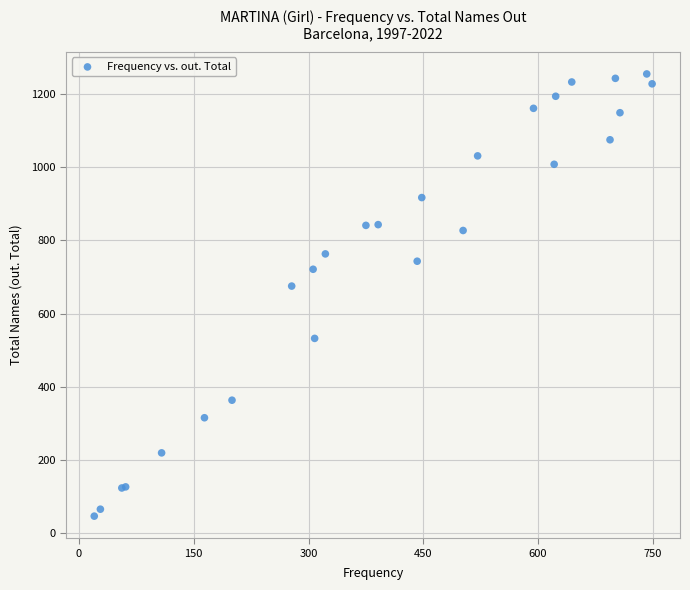

What Y value in the scatter plot is closest to 650?

675